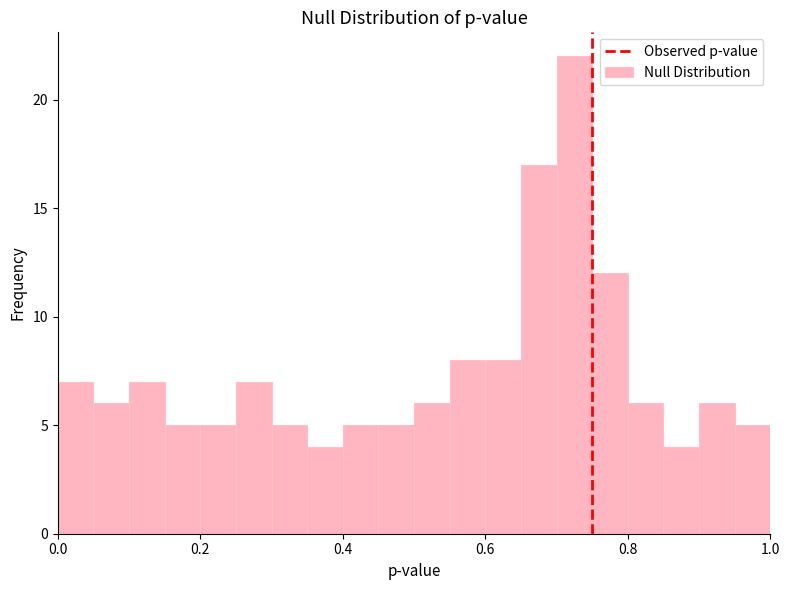

Around what value on the x-axis is the tallest bar? Give the approximate position of its centre, as read against the axis.

0.72